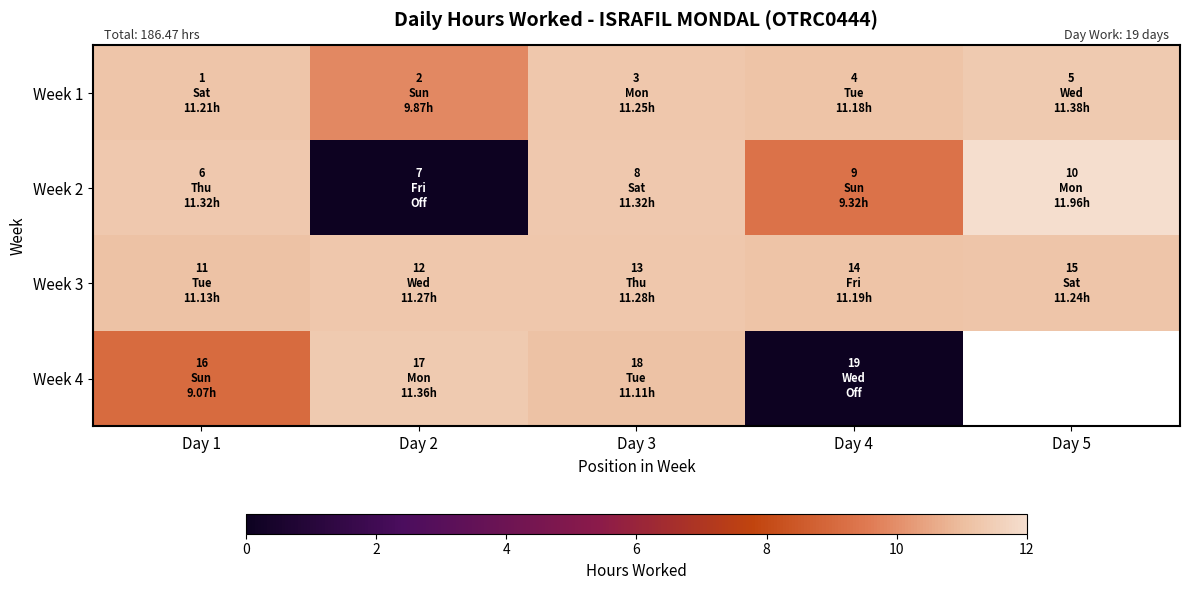

Is it true that Week 4 equals 11.1 at Day 3?

True